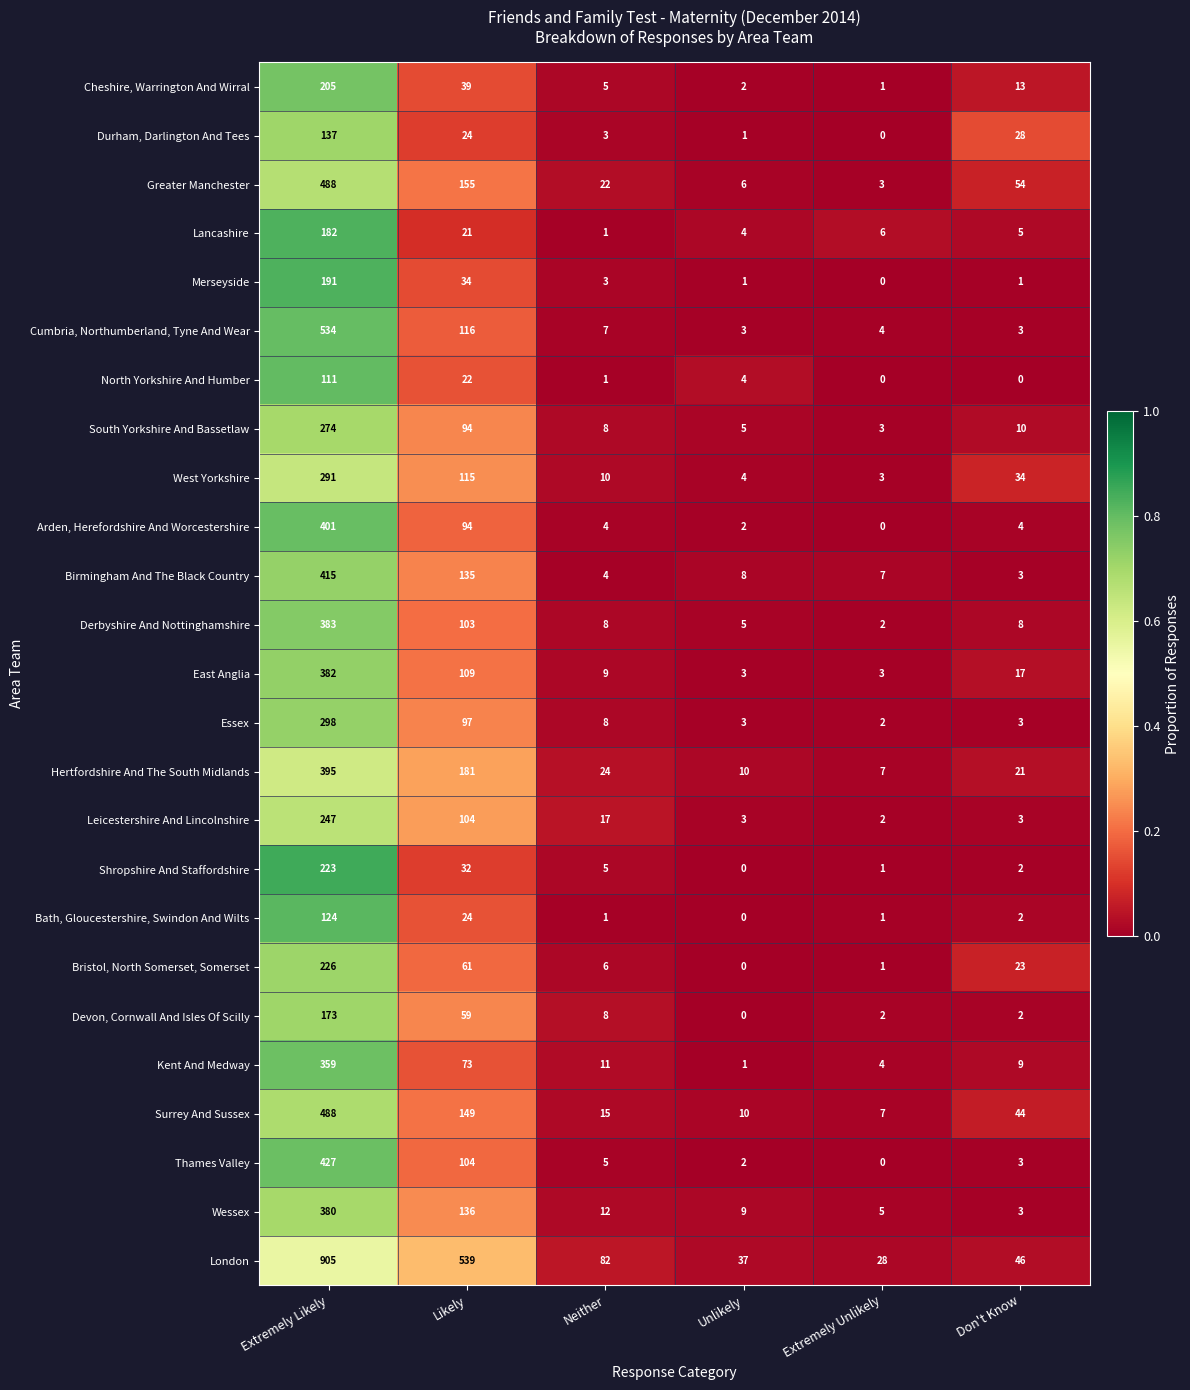

The North Yorkshire And Humber series shows 6 at Unlikely. True or false?

False